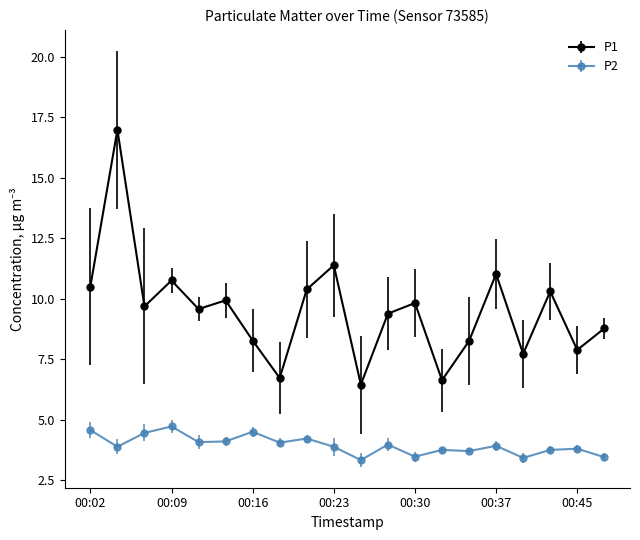

What are all the series names shown in the legend?

P1, P2